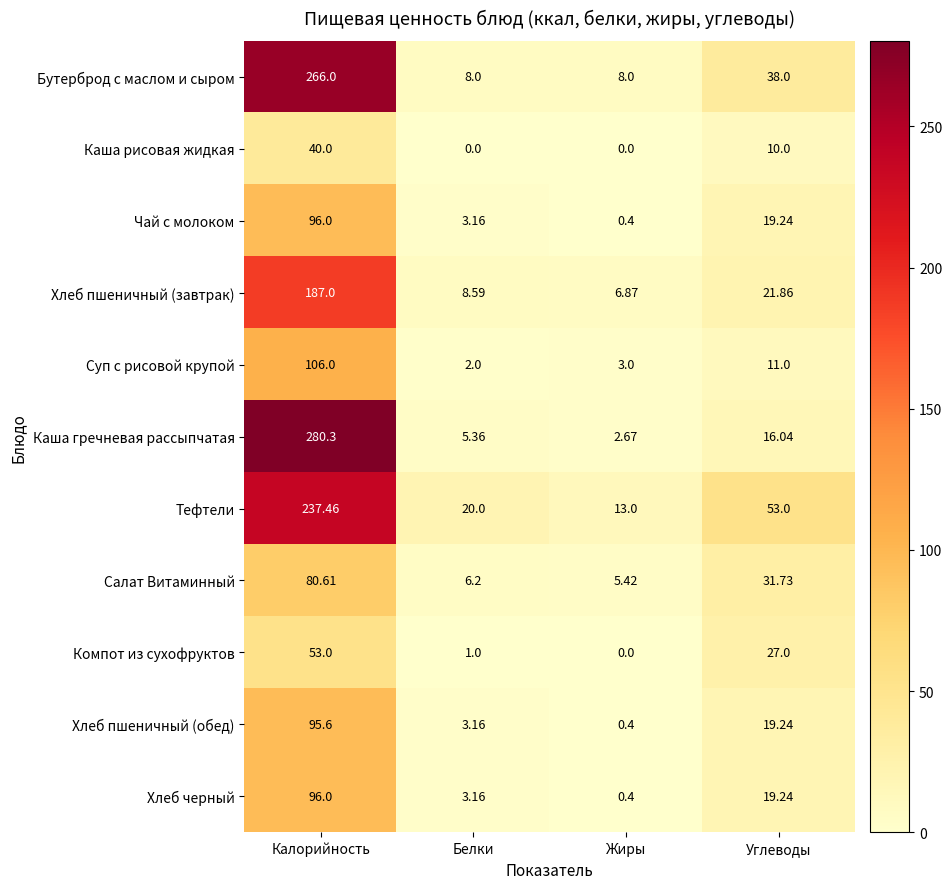

Which series has the largest total across all categories?

Тефтели